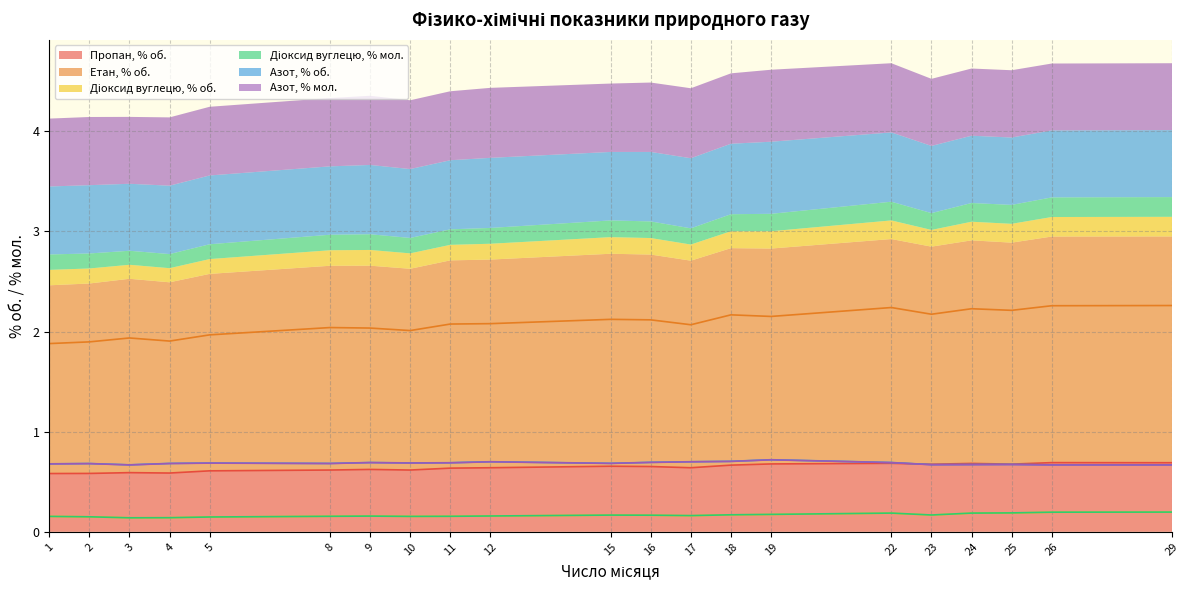

The value of Діоксид вуглецю, % мол. at 29 is 0.3. True or false?

False